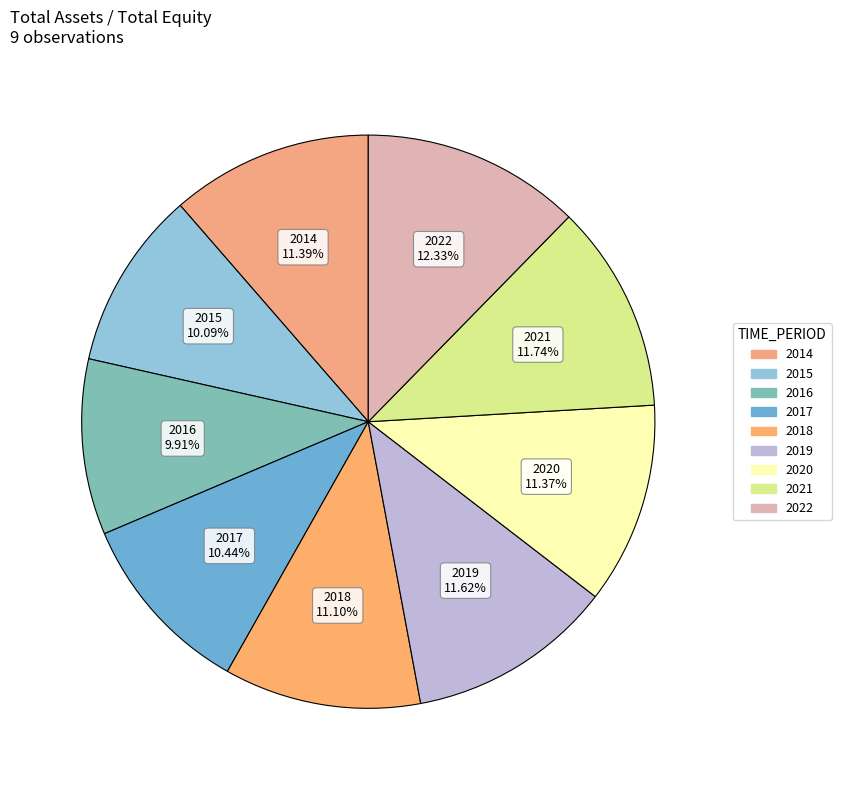

To the nearest percent, what is the difference between the largest and smallest slice percentages?

2%